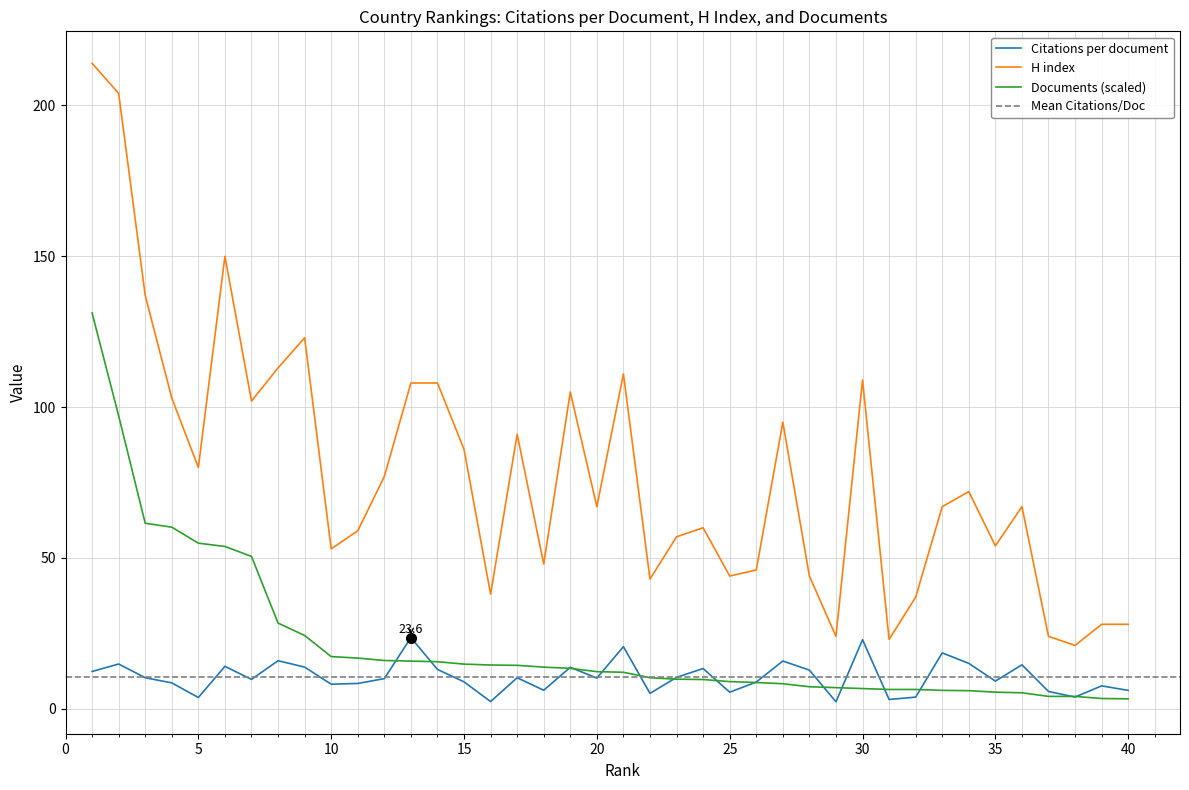

Which has a higher value, 31 or 2?

2